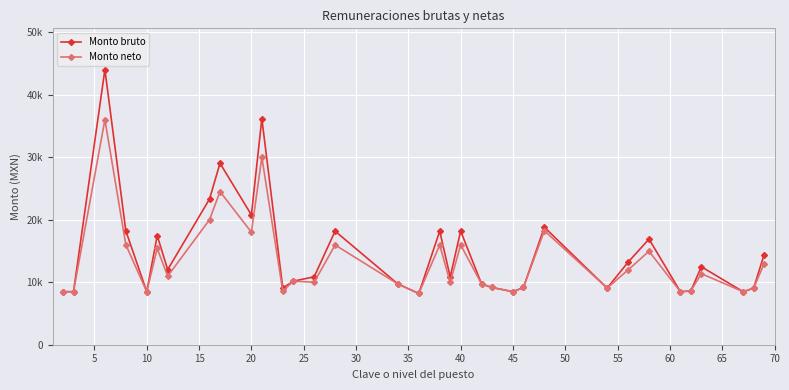

What is the highest value of the Monto neto series?

35996